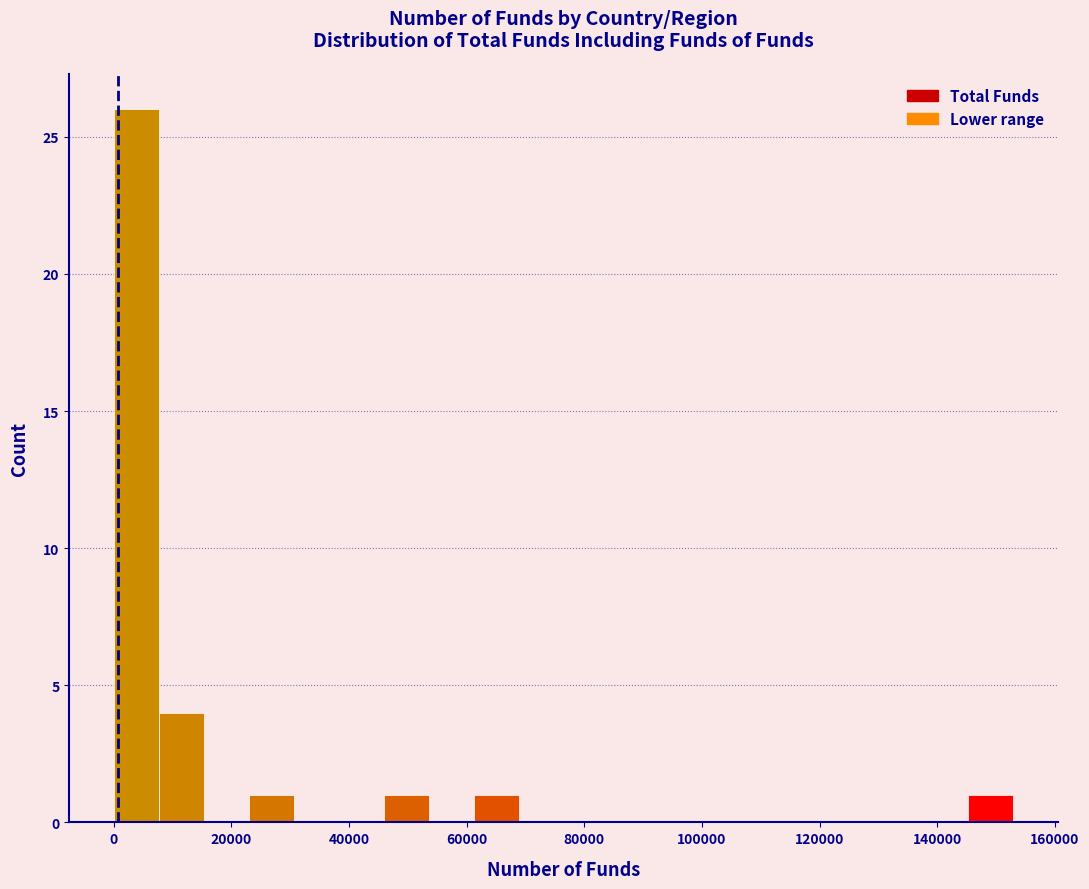

Read against the x-axis, roughly where is the centre of the tallest bar?

4000